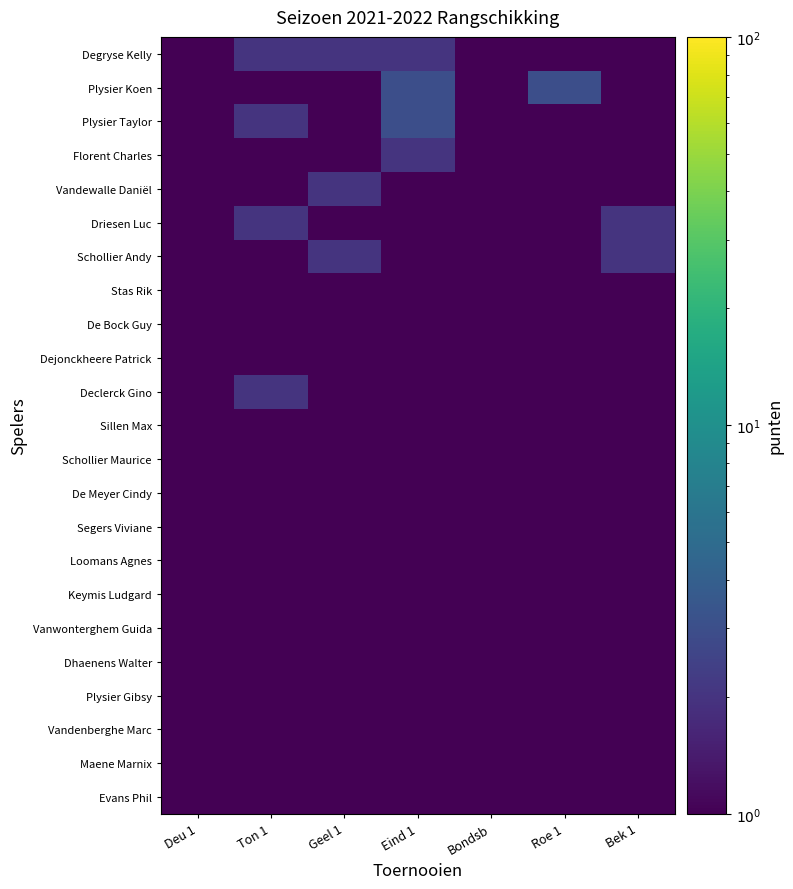

What is the minimum value shown in the chart?

0.1